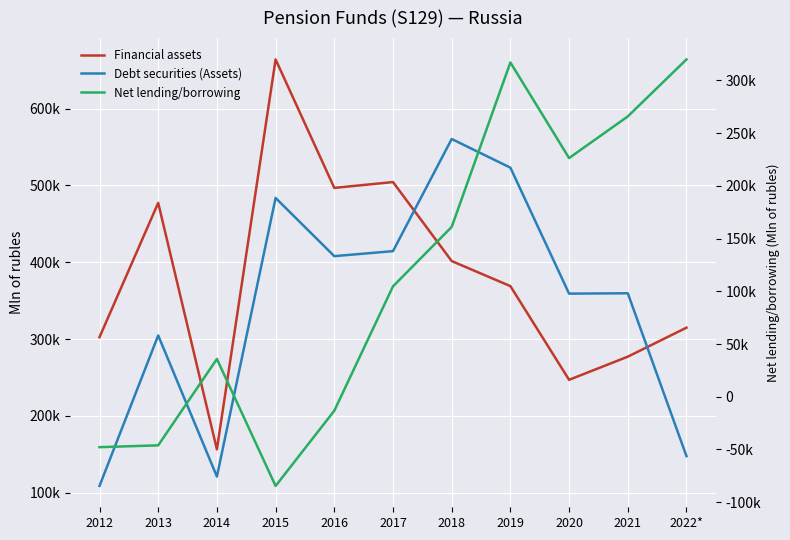

List the series in order of their peak value, highest first.

Financial assets, Debt securities (Assets), Net lending/borrowing